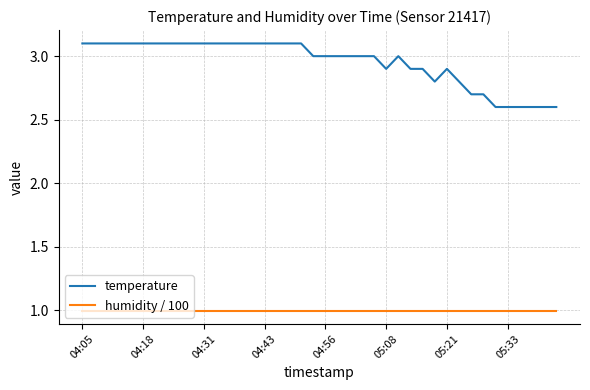

What is the maximum value shown in the chart?

3.1